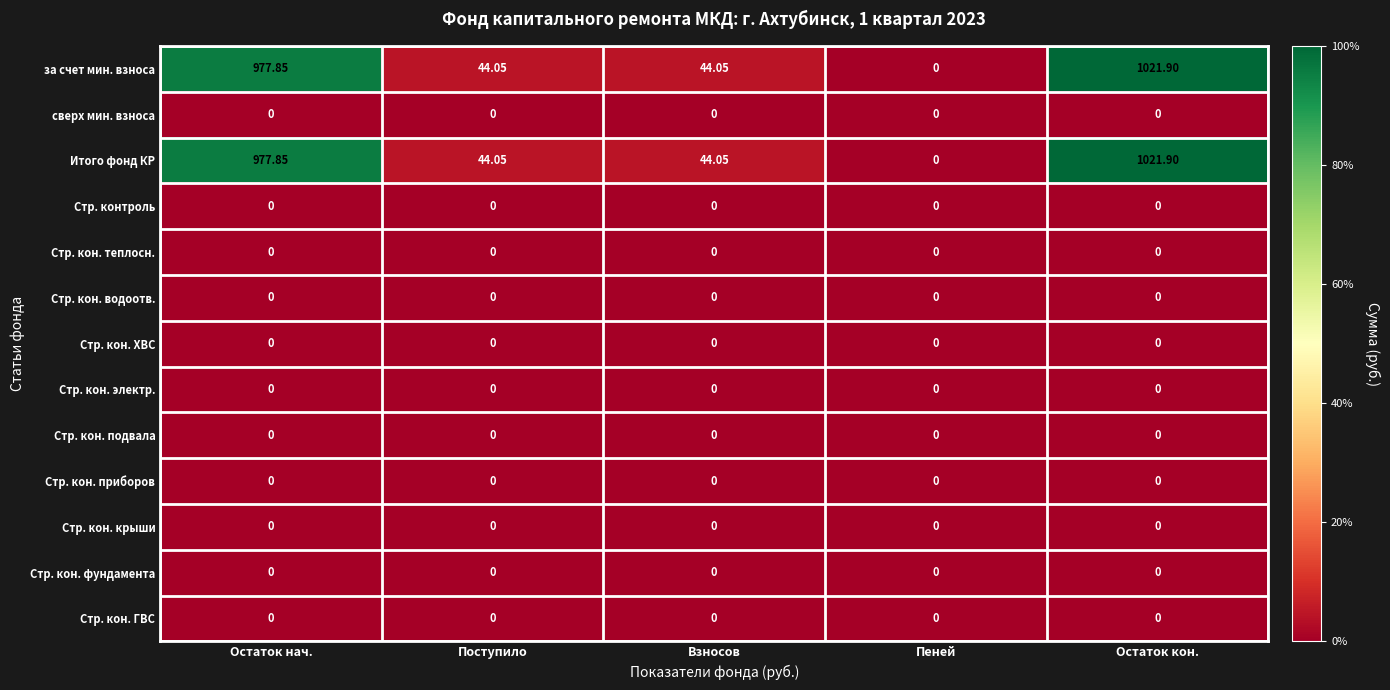

What is the total value across all series at Поступило?

88.1